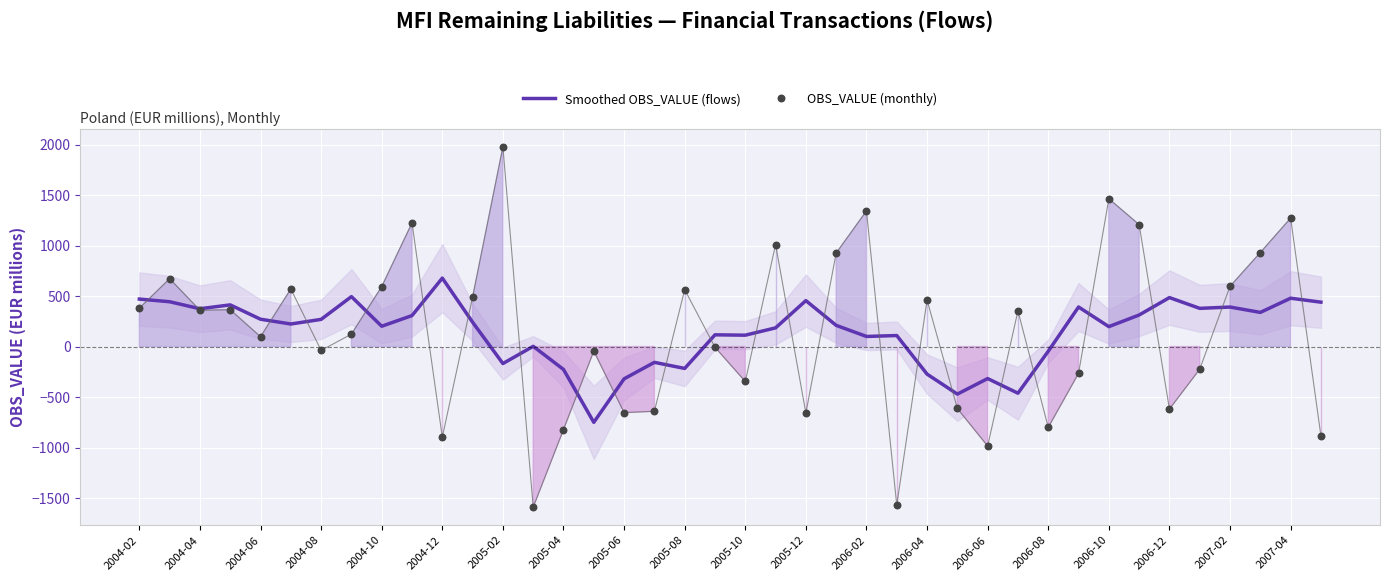

What are all the series names shown in the legend?

Smoothed OBS_VALUE (flows), OBS_VALUE (monthly)